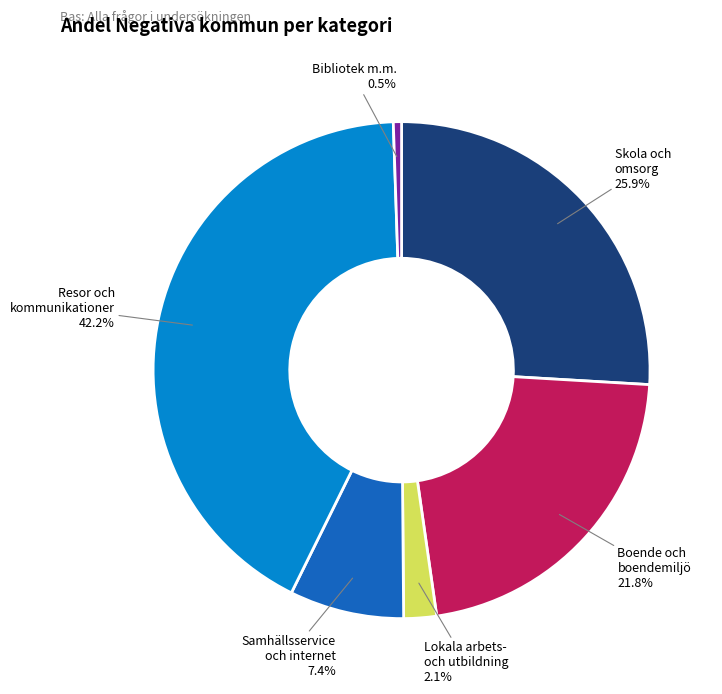

Rank the categories by value from highest to lowest.

Resor och kommunikationer, Skola och omsorg, Boende och boendemiljö, Samhällsservice och internet, Lokala arbets- och utbildning, Bibliotek m.m.